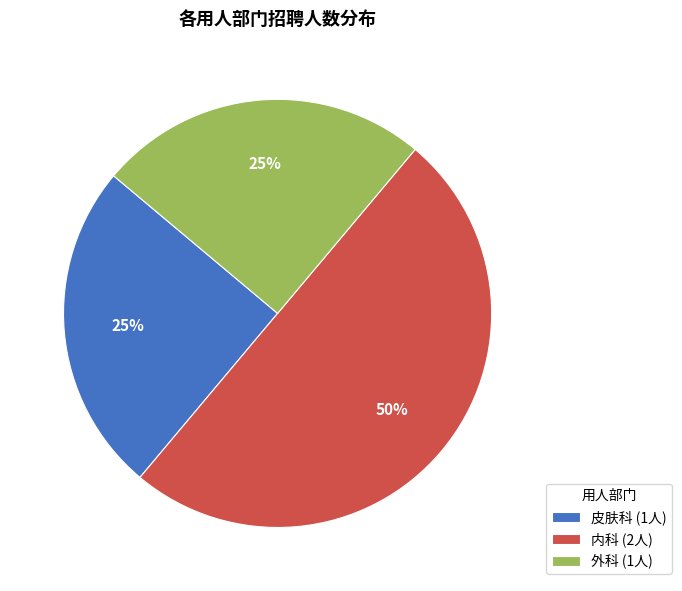

What percentage is the 内科 slice, to the nearest percent?

50%